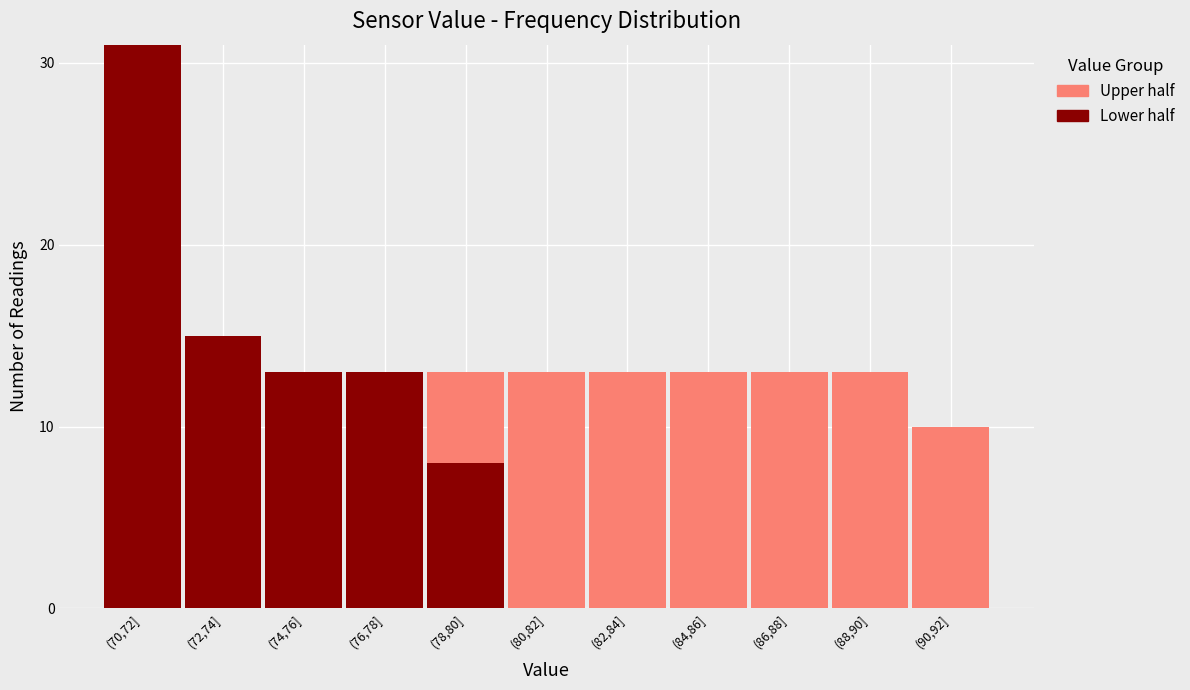

Reading left to right, list the values for the Lower half series.

(70,72]=31	(72,74]=15	(74,76]=13	(76,78]=13	(78,80]=8	(80,82]=0	(82,84]=0	(84,86]=0	(86,88]=0	(88,90]=0	(90,92]=0